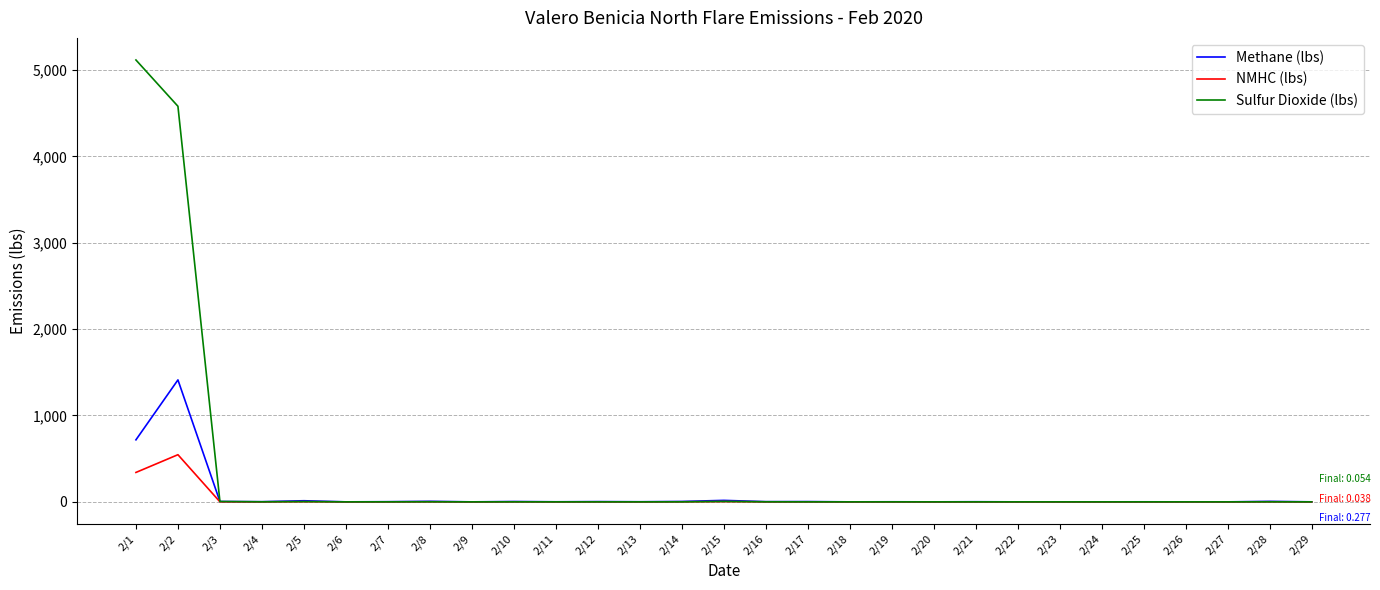

What are all the series names shown in the legend?

Methane (lbs), NMHC (lbs), Sulfur Dioxide (lbs)